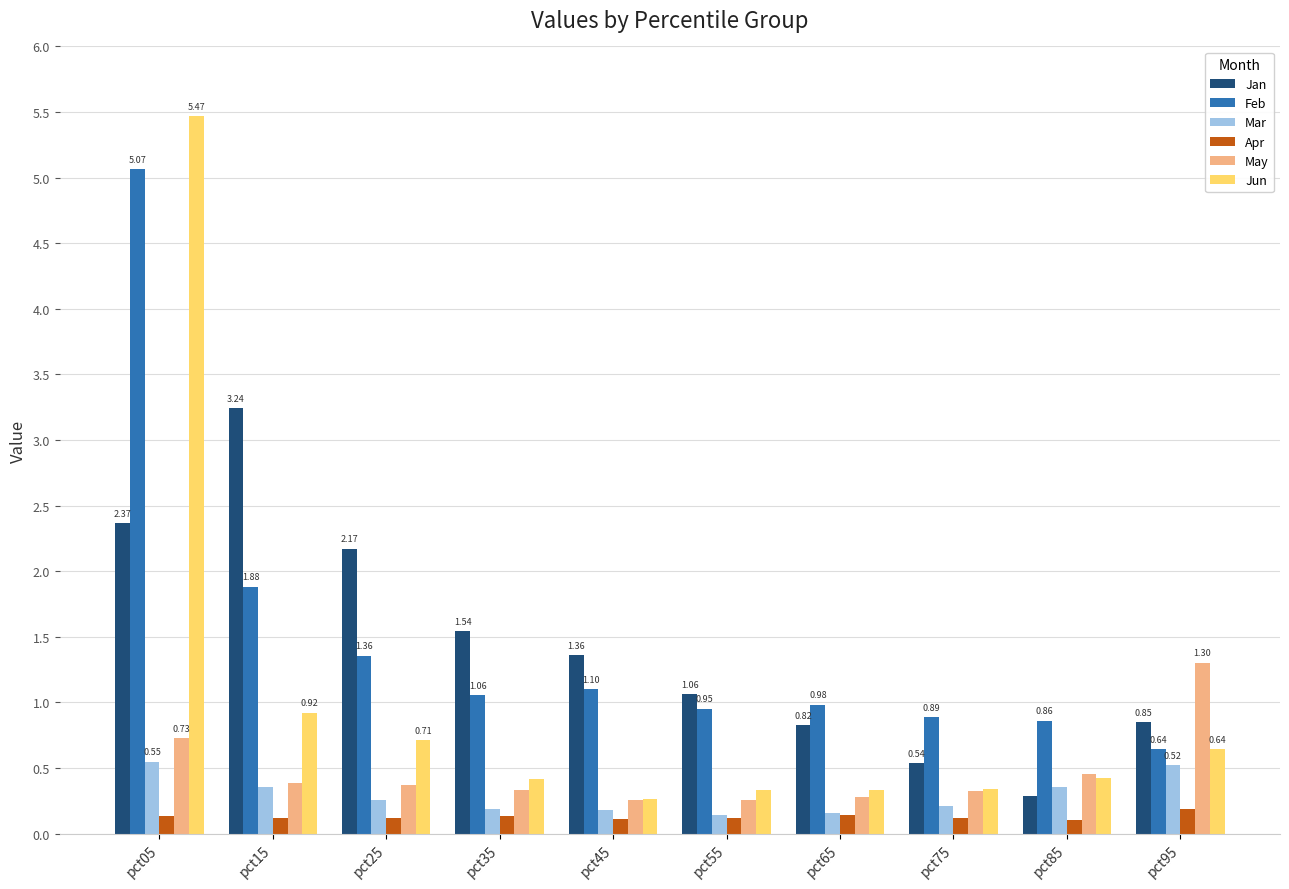

Which category has the highest value in the May series?

pct95